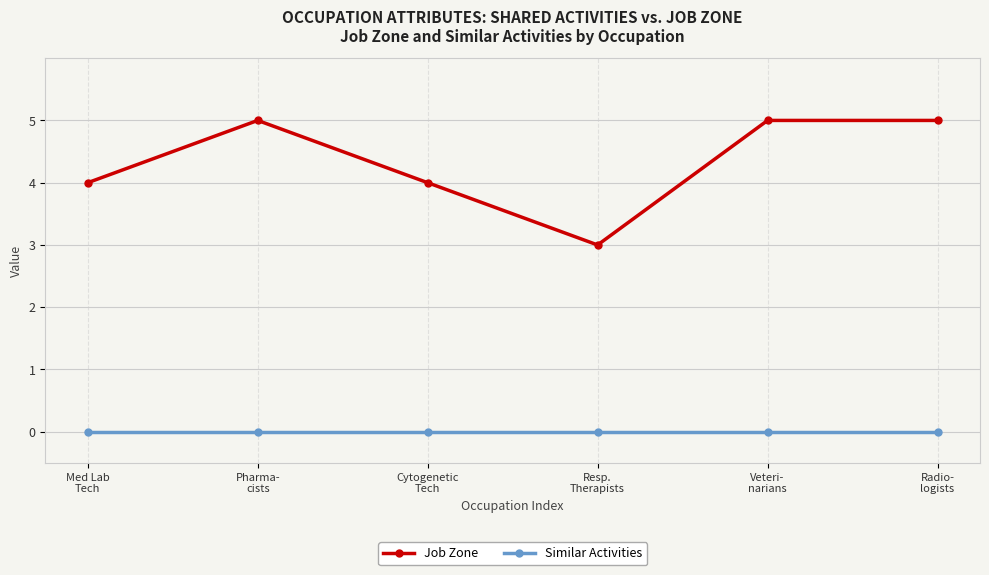

Is this an area chart (filled region under the line)?

No